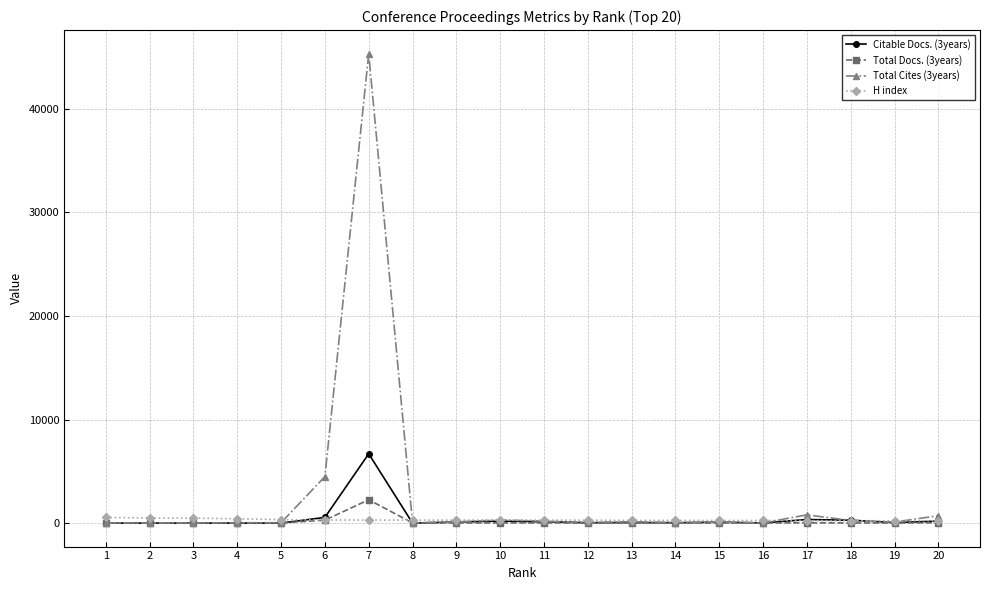

What is the difference between the maximum and minimum values in the Citable Docs. (3years) series?

6691